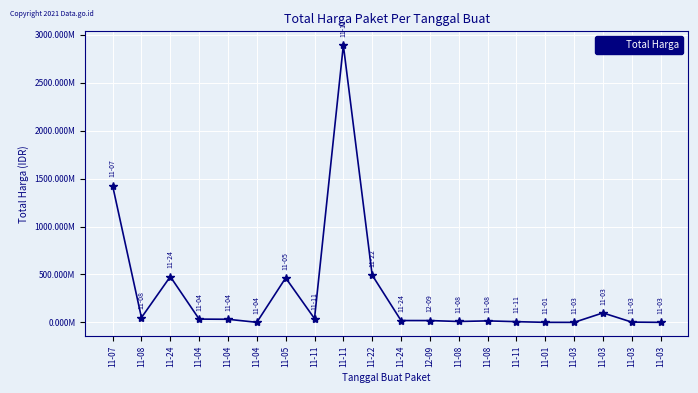

Reading left to right, extract all data points from this chart.

11-07=1425867900	11-08=49730040	11-24=477600000	11-04=34000000	11-04=32441200	11-04=577875	11-05=464002100	11-11=39440000	11-11=2892122000	11-22=493000000	11-24=19175000	12-09=18900000	11-08=9180000	11-08=15513960	11-11=7401240	11-01=333600	11-03=78000	11-03=98772570	11-03=2772000	11-03=265000